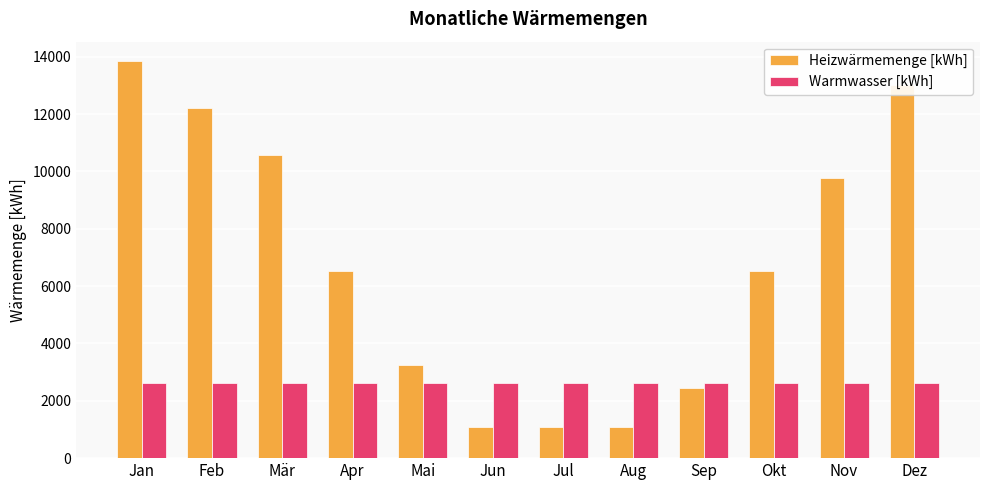

What is the minimum value shown in the chart?

1082.3